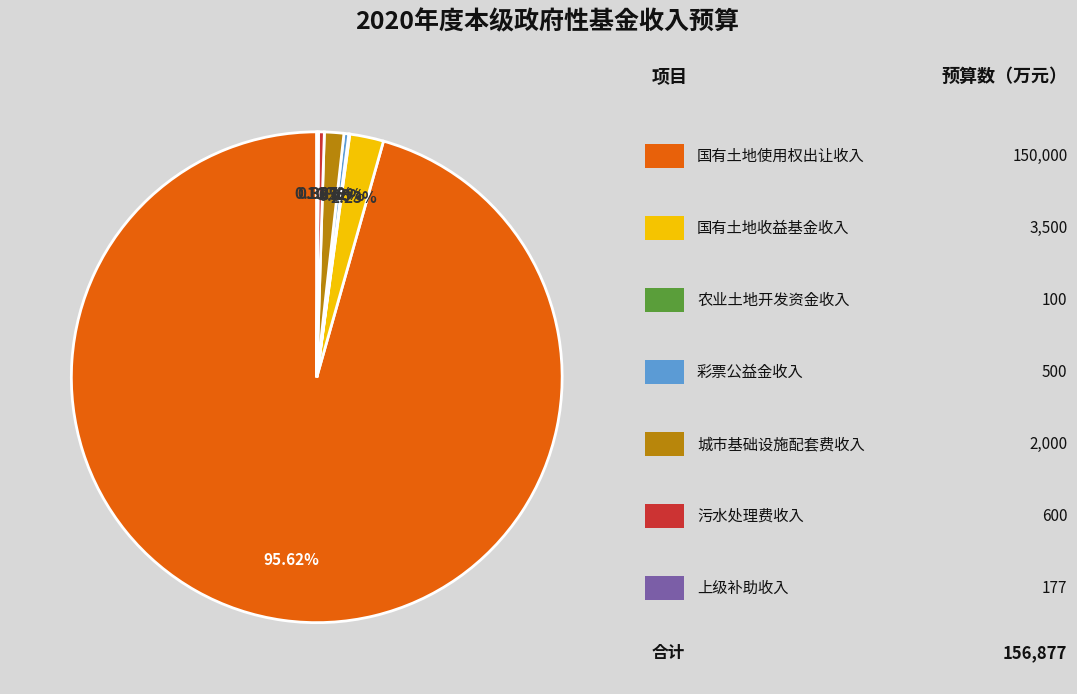

Does any single category account for the majority?

Yes